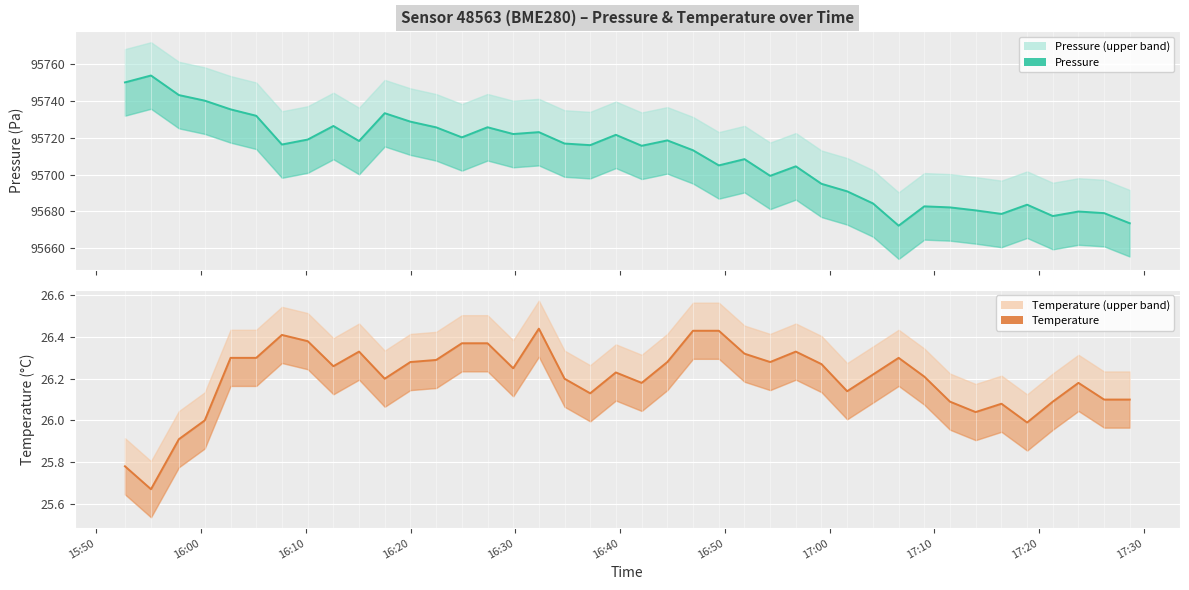

How many lines are shown in the chart?

2